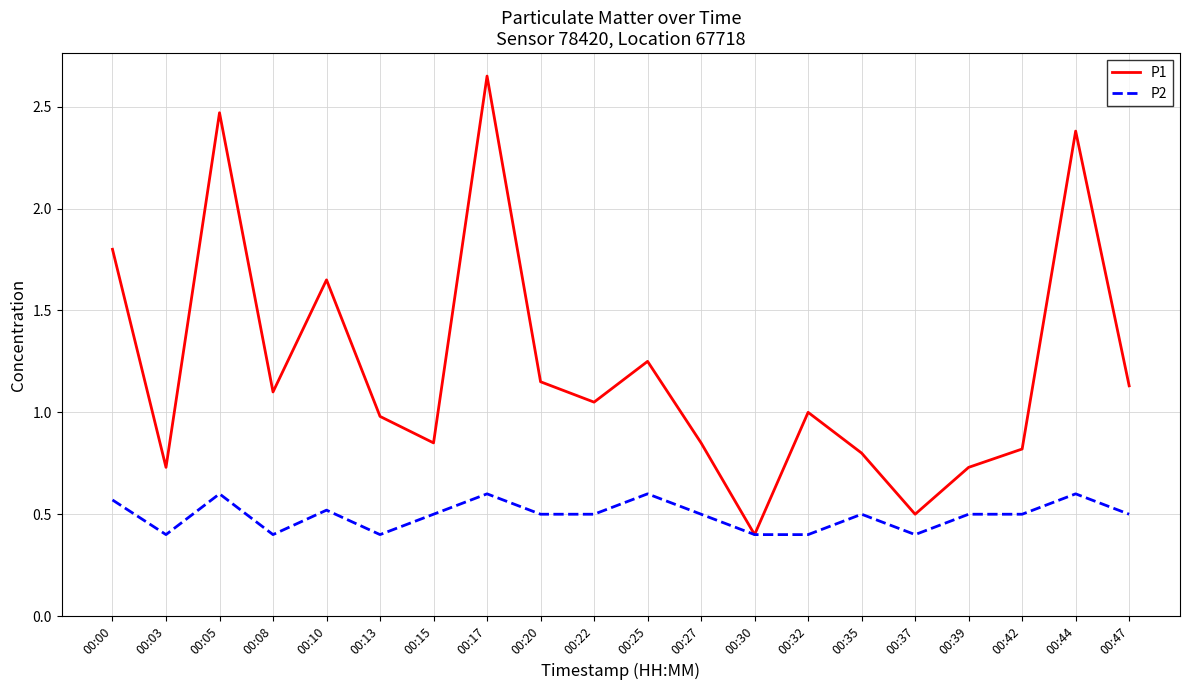

True or false: P2 has a value of 0.5 at 00:20.

True